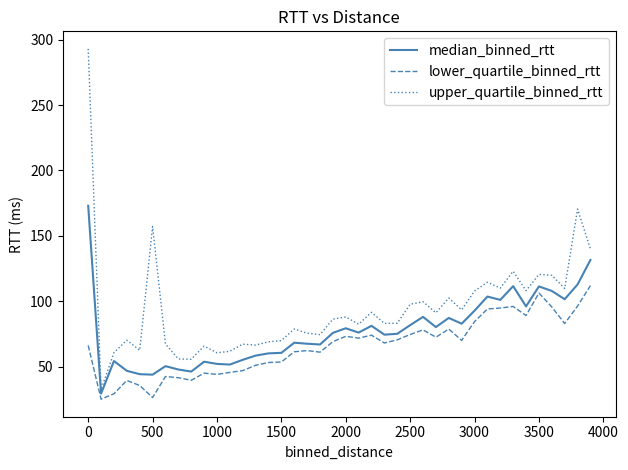

What is the average value of the upper_quartile_binned_rtt series?

94.2